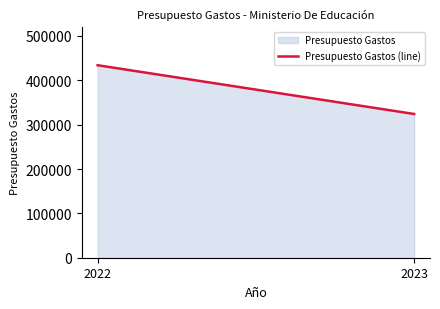

What is the smallest value displayed?

324110